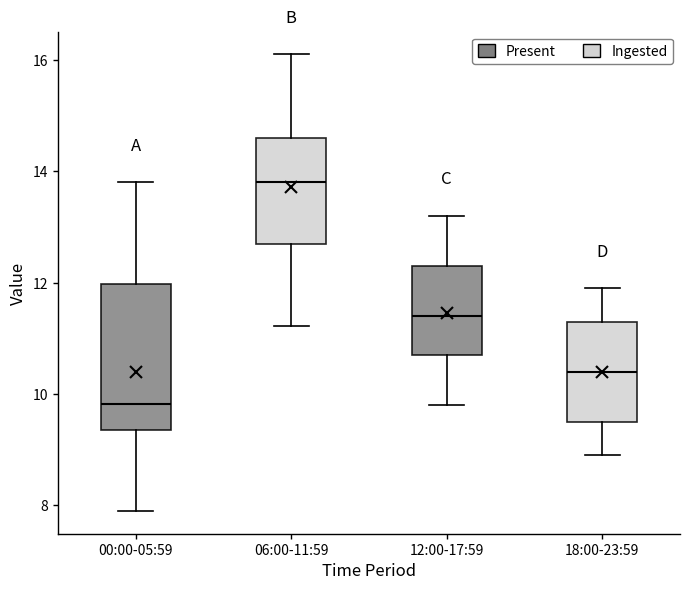

Where does the upper whisker of the box for 18:00-23:59 end on the y-axis? The values are not printed on the chart, so give them approximately, as read against the axis.

12.0